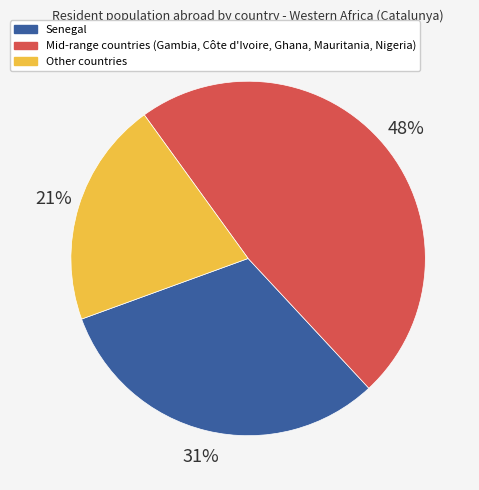

What is the ratio of the value at Other countries to the value at Senegal?

0.7